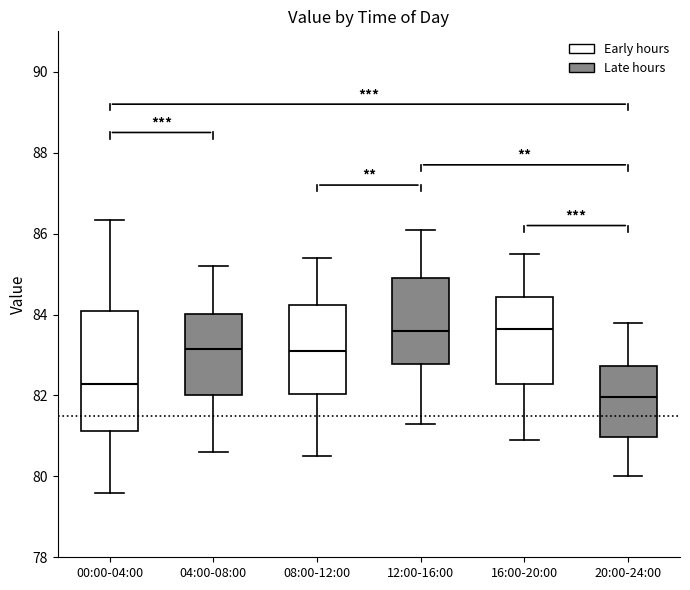

Comparing the boxes themselves (not the whiskers), which one is the tallest?

00:00-04:00